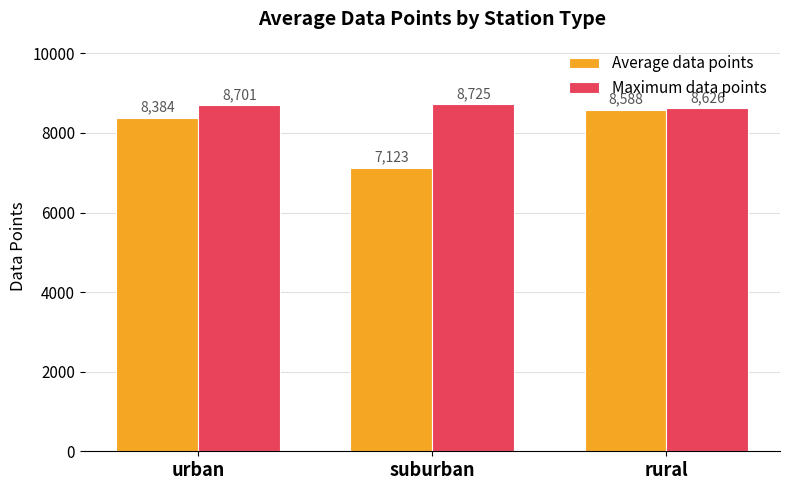

What is the sum of all Average data points values?

24094.0